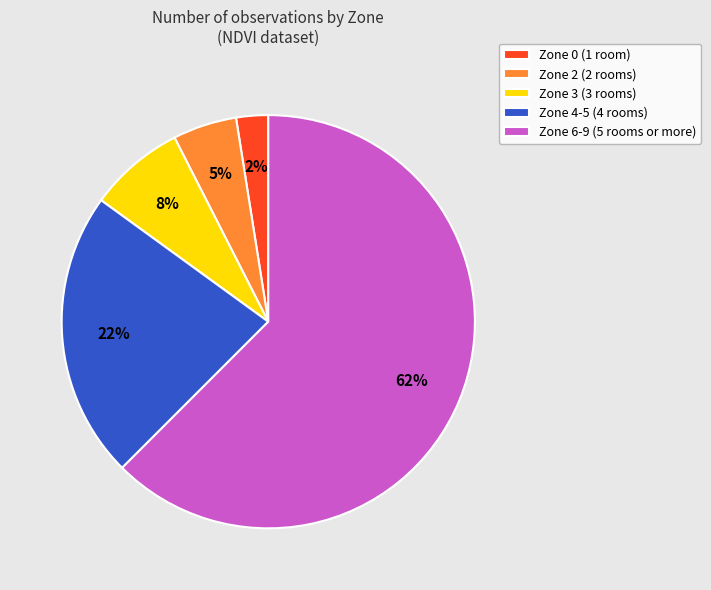

True or false: Zone 4-5 (4 rooms) accounts for 8% of the total.

False